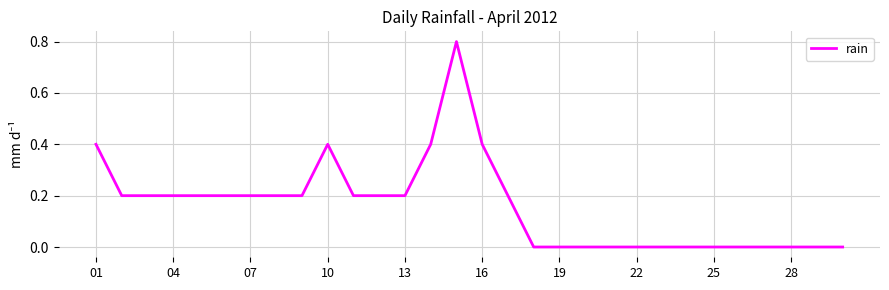

What is the difference between the maximum and minimum values?

0.8